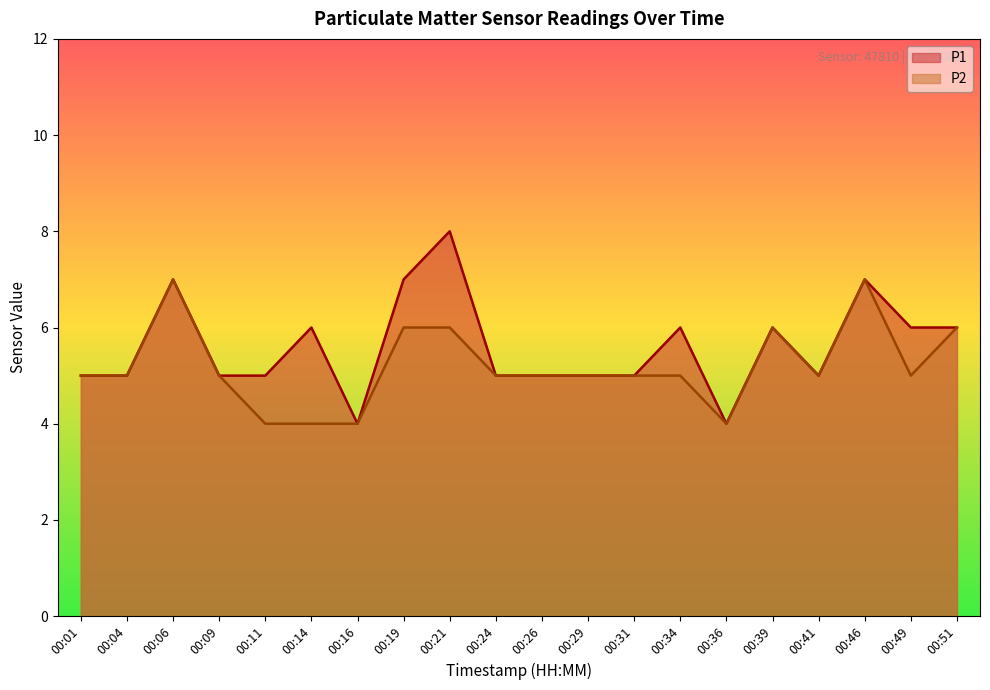

Reading left to right, list all the values displayed in this chart.

P1: 00:01=5	00:04=5	00:06=7	00:09=5	00:11=5	00:14=6	00:16=4	00:19=7	00:21=8	00:24=5	00:26=5	00:29=5	00:31=5	00:34=6	00:36=4	00:39=6	00:41=5	00:46=7	00:49=6	00:51=6
P2: 00:01=5	00:04=5	00:06=7	00:09=5	00:11=4	00:14=4	00:16=4	00:19=6	00:21=6	00:24=5	00:26=5	00:29=5	00:31=5	00:34=5	00:36=4	00:39=6	00:41=5	00:46=7	00:49=5	00:51=6